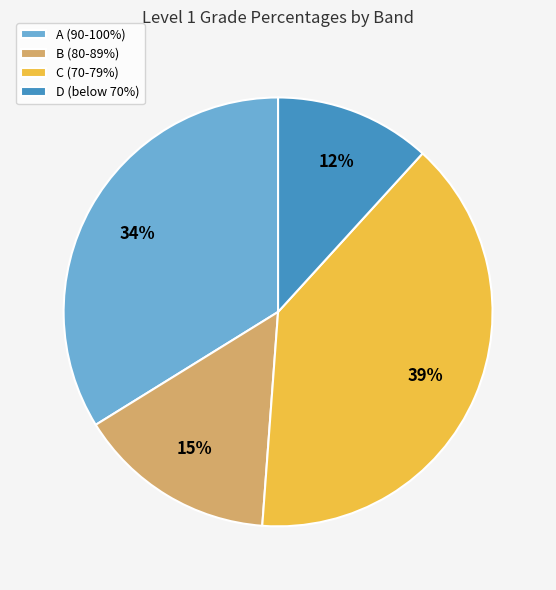

Combined, do D (below 70%) and C (70-79%) account for over 50%?

Yes